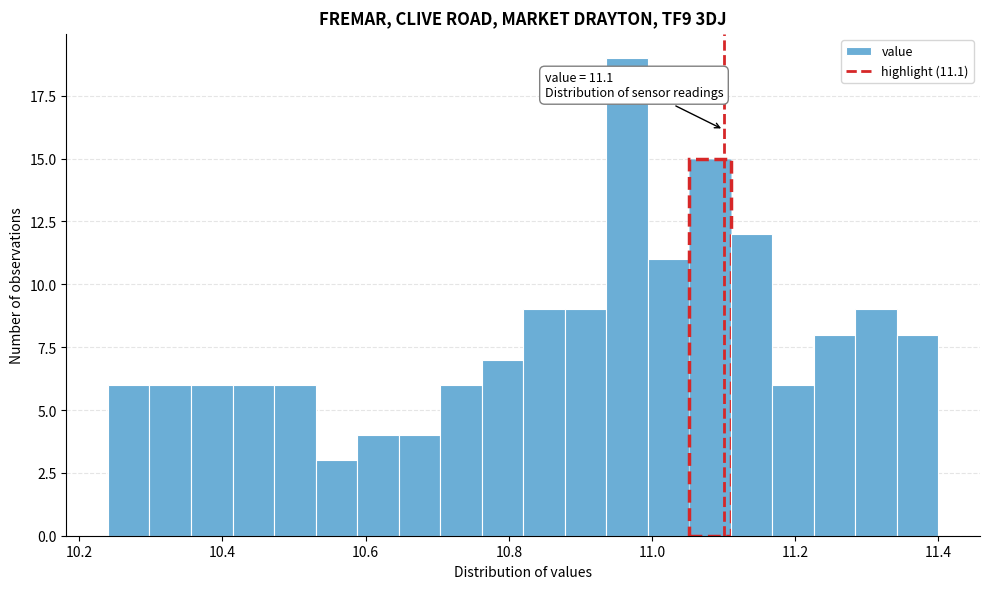

Around what value on the x-axis is the tallest bar? Give the approximate position of its centre, as read against the axis.

10.96